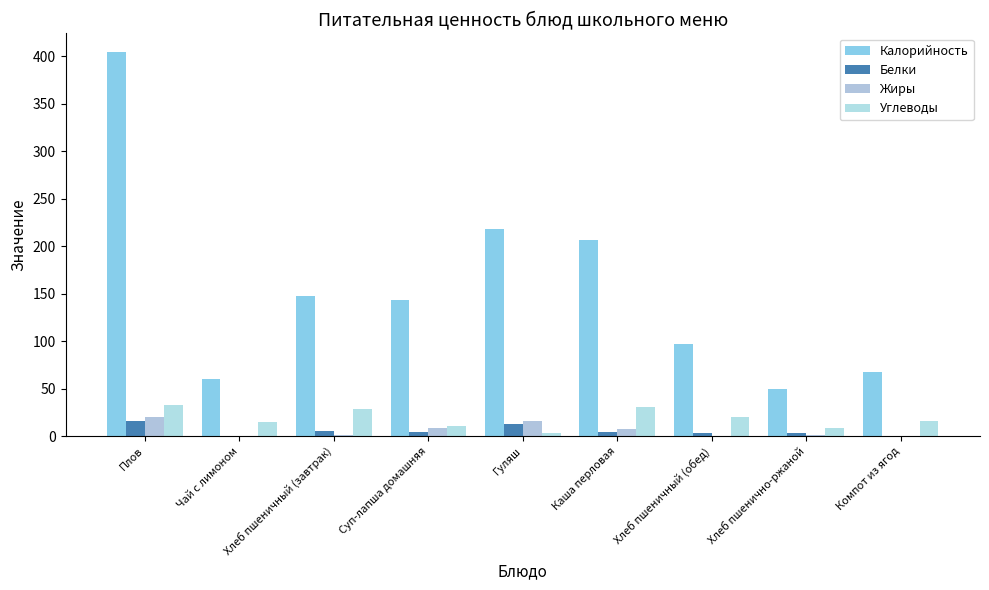

At which category is the sum across all series the highest?

Плов